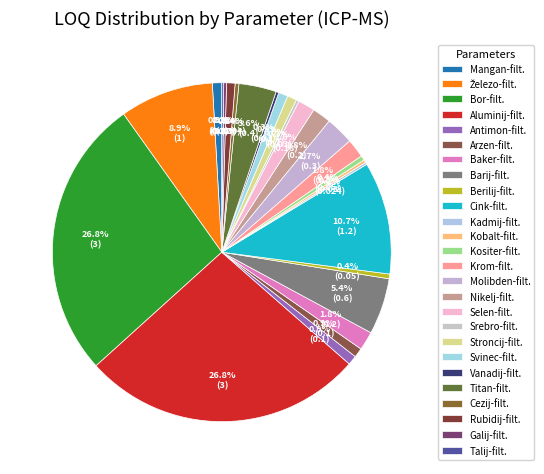

To the nearest percent, what is the combined percentage of Železo-filt. and Antimon-filt.?

10%